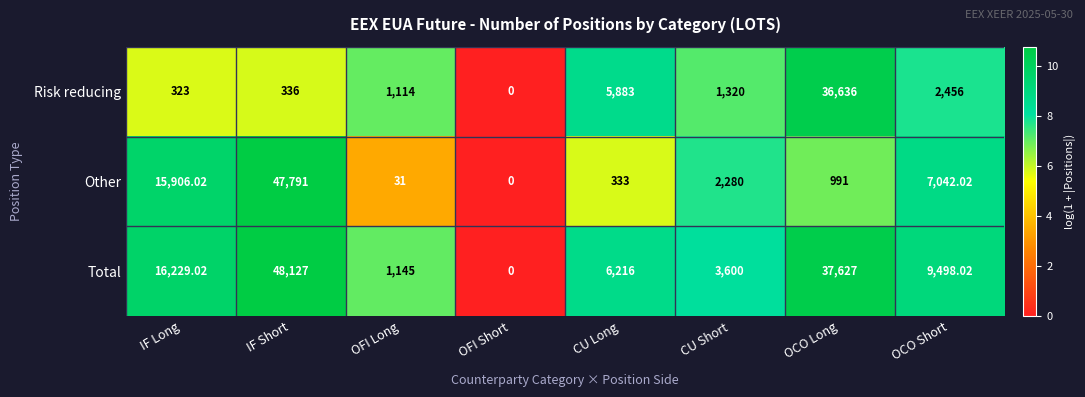

At which label does Other reach its peak?

IF Short